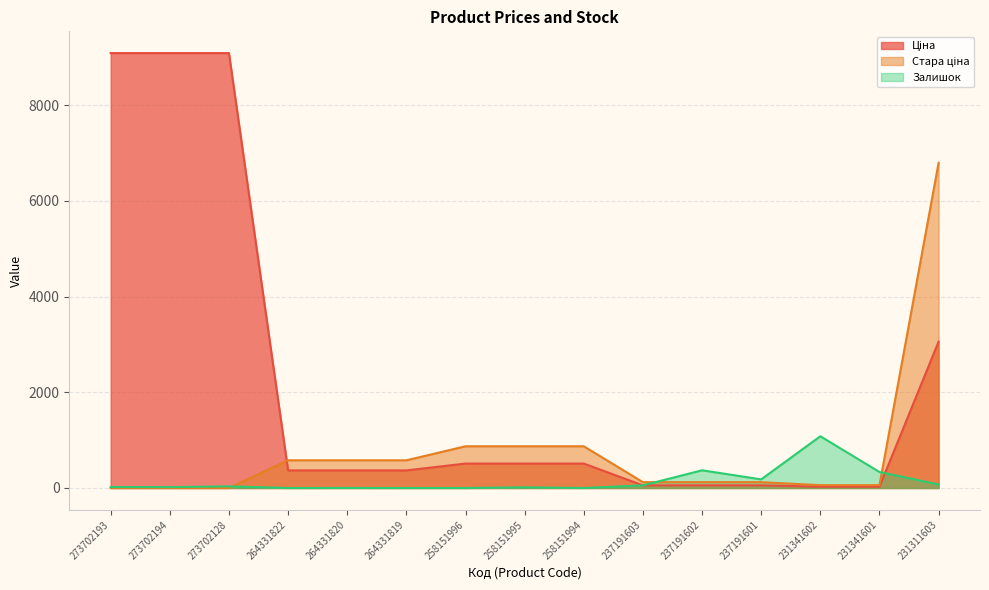

Reading left to right, what are all the values shown in this chart?

Ціна: 273702193=9092.0	273702194=9092.0	273702128=9092.0	264331822=367.6	264331820=367.6	264331819=367.6	258151996=510.5	258151995=510.5	258151994=510.5	237191603=54.8	237191602=54.8	237191601=54.8	231341602=26.7	231341601=26.7	231311603=3059.7
Стара ціна: 273702193=0.0	273702194=0.0	273702128=0.0	264331822=578.7	264331820=578.7	264331819=578.7	258151996=872.1	258151995=872.1	258151994=872.1	237191603=121.8	237191602=121.8	237191601=121.8	231341602=59.4	231341601=59.4	231311603=6799.2
Залишок: 273702193=20.0	273702194=18.0	273702128=34.0	264331822=0.0	264331820=1.0	264331819=0.0	258151996=0.0	258151995=14.0	258151994=0.0	237191603=55.0	237191602=370.0	237191601=180.0	231341602=1082.0	231341601=334.0	231311603=74.0